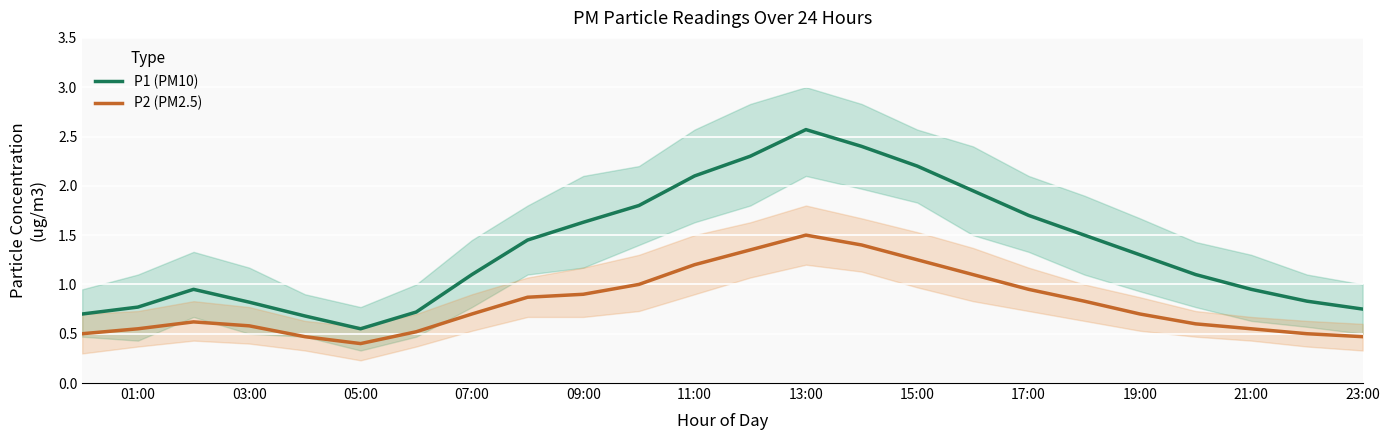

At how many categories does at least one series exceed 1?

14